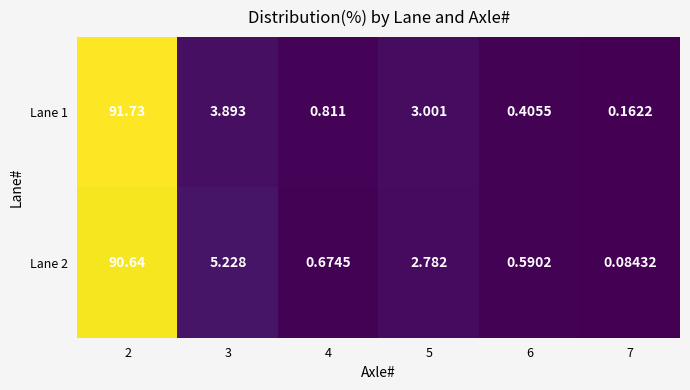

Is the value of Lane 1 at 7 greater than the value of Lane 2 at 3?

No